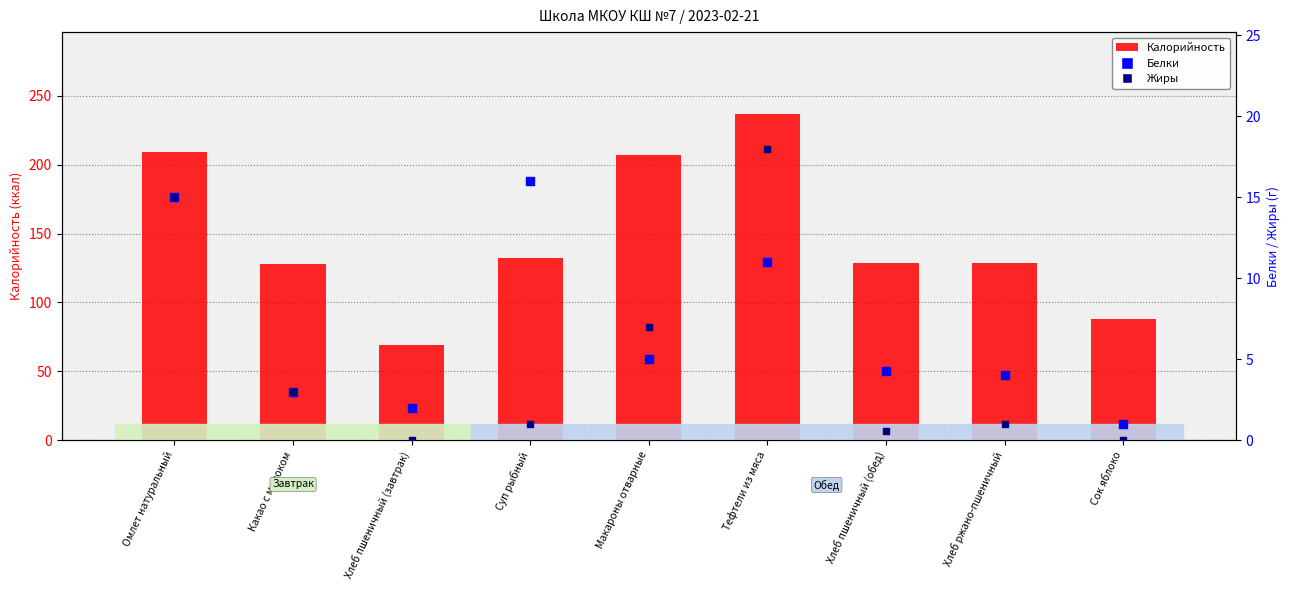

At which category is the sum across all series the highest?

Тефтели из мяса